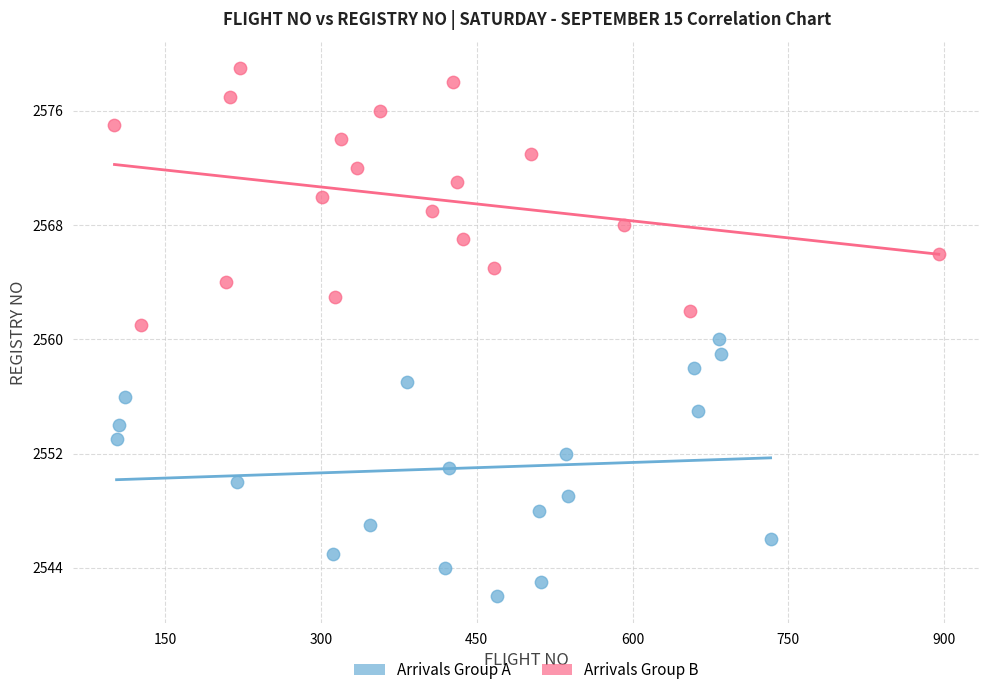

Which series contains the lowest Y value?

Arrivals Group A